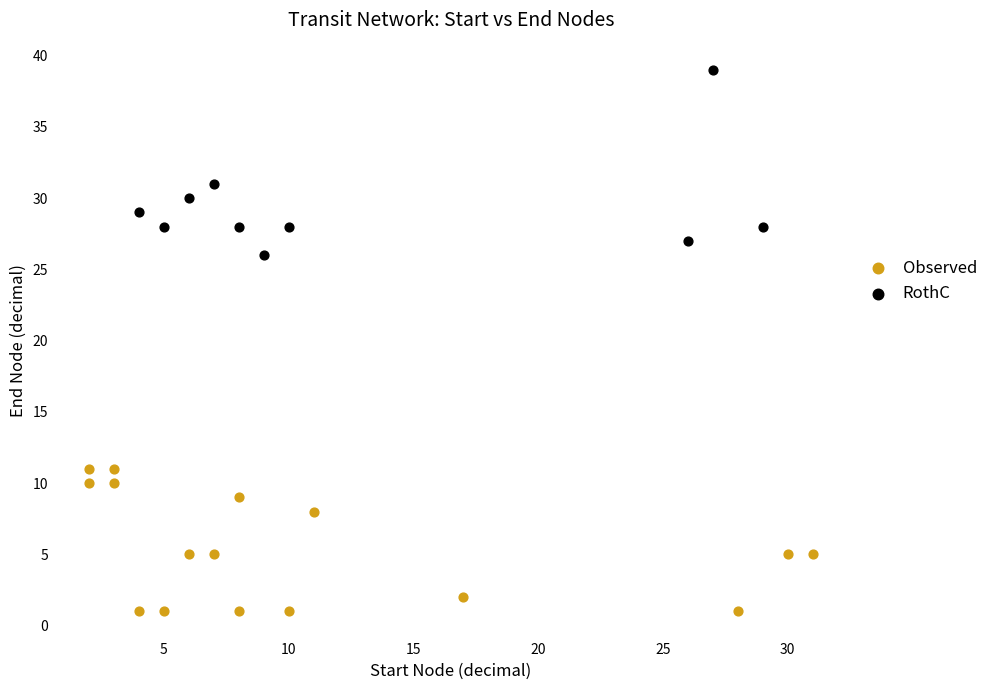

Which series reaches the minimum Y coordinate?

Observed